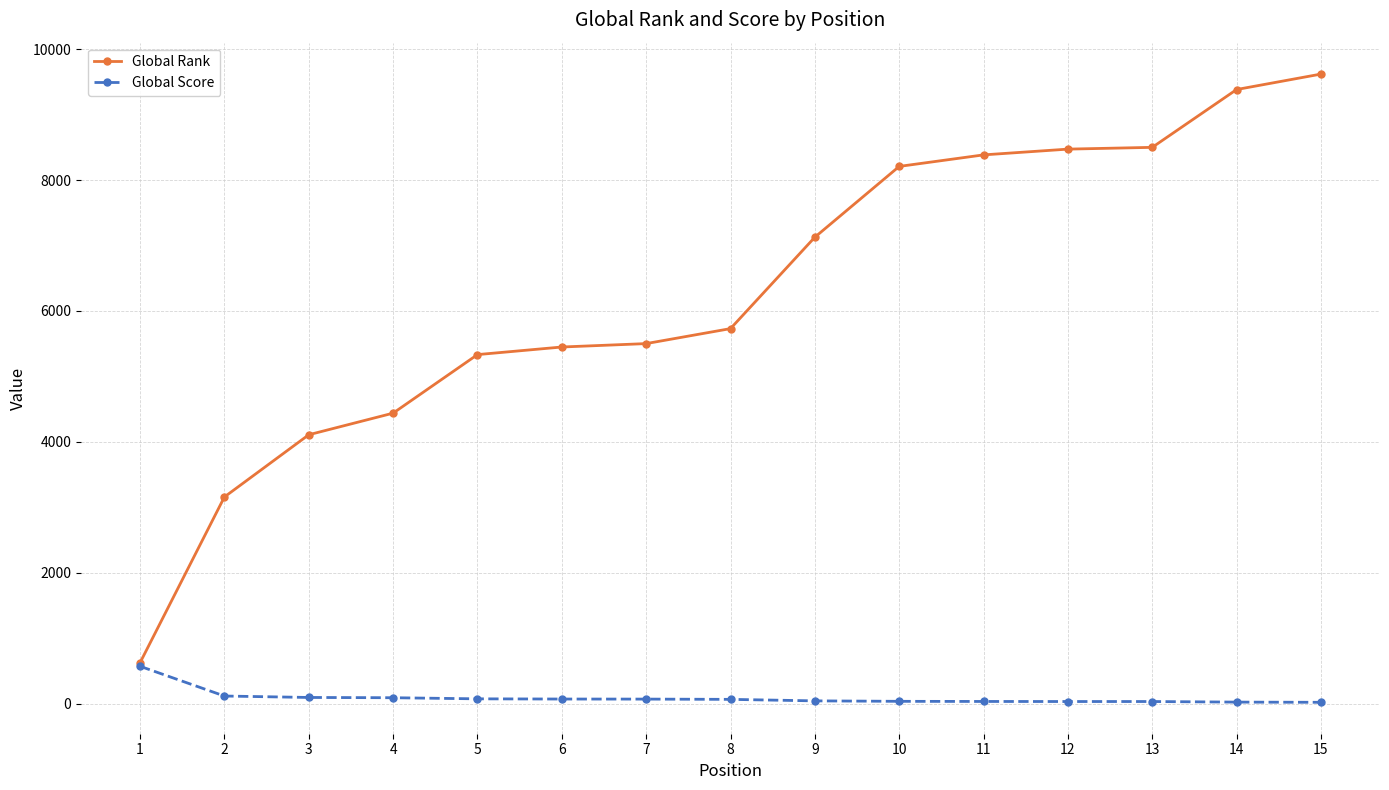

What is the sum of all Global Score values?

1424